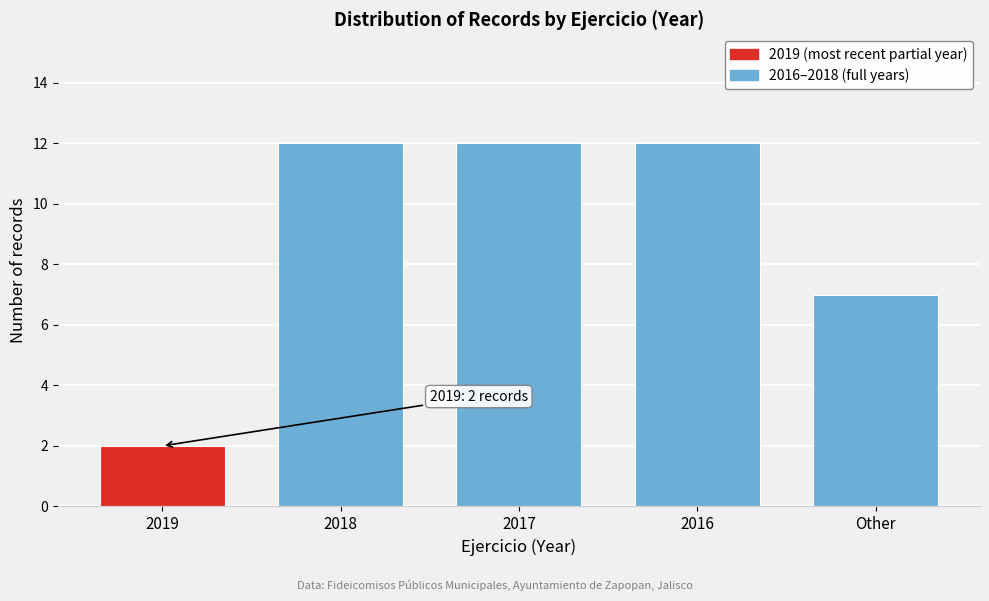

Reading left to right, what are all the values shown in this chart?

2	12	12	12	7